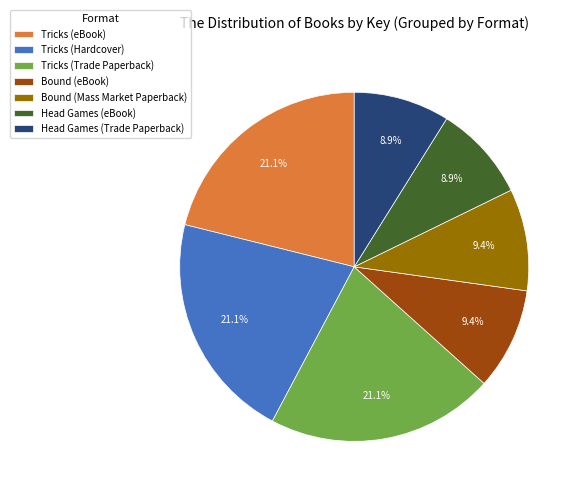

Approximately how many times larger is the value at Tricks (eBook) compared to Tricks (Trade Paperback)?

1.0